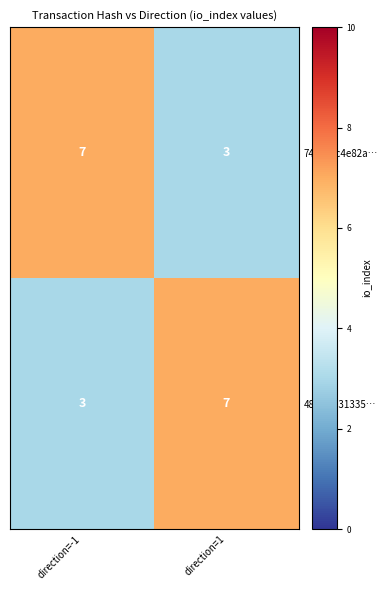

What is the sum of all 74a34cc4e82a… values?

10